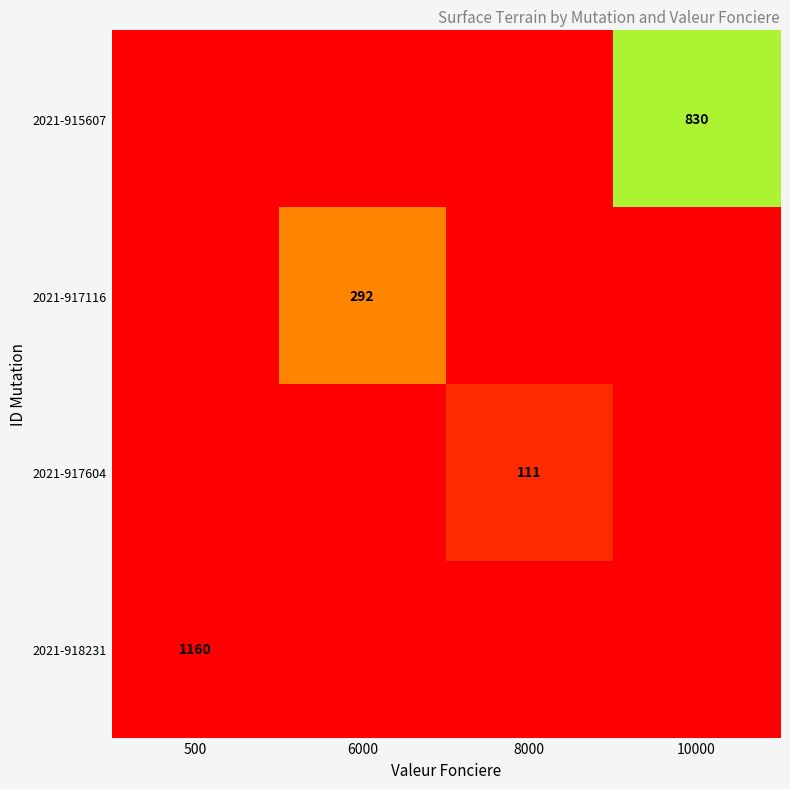

Is it true that 2021-917116 equals 292 at 6000?

True